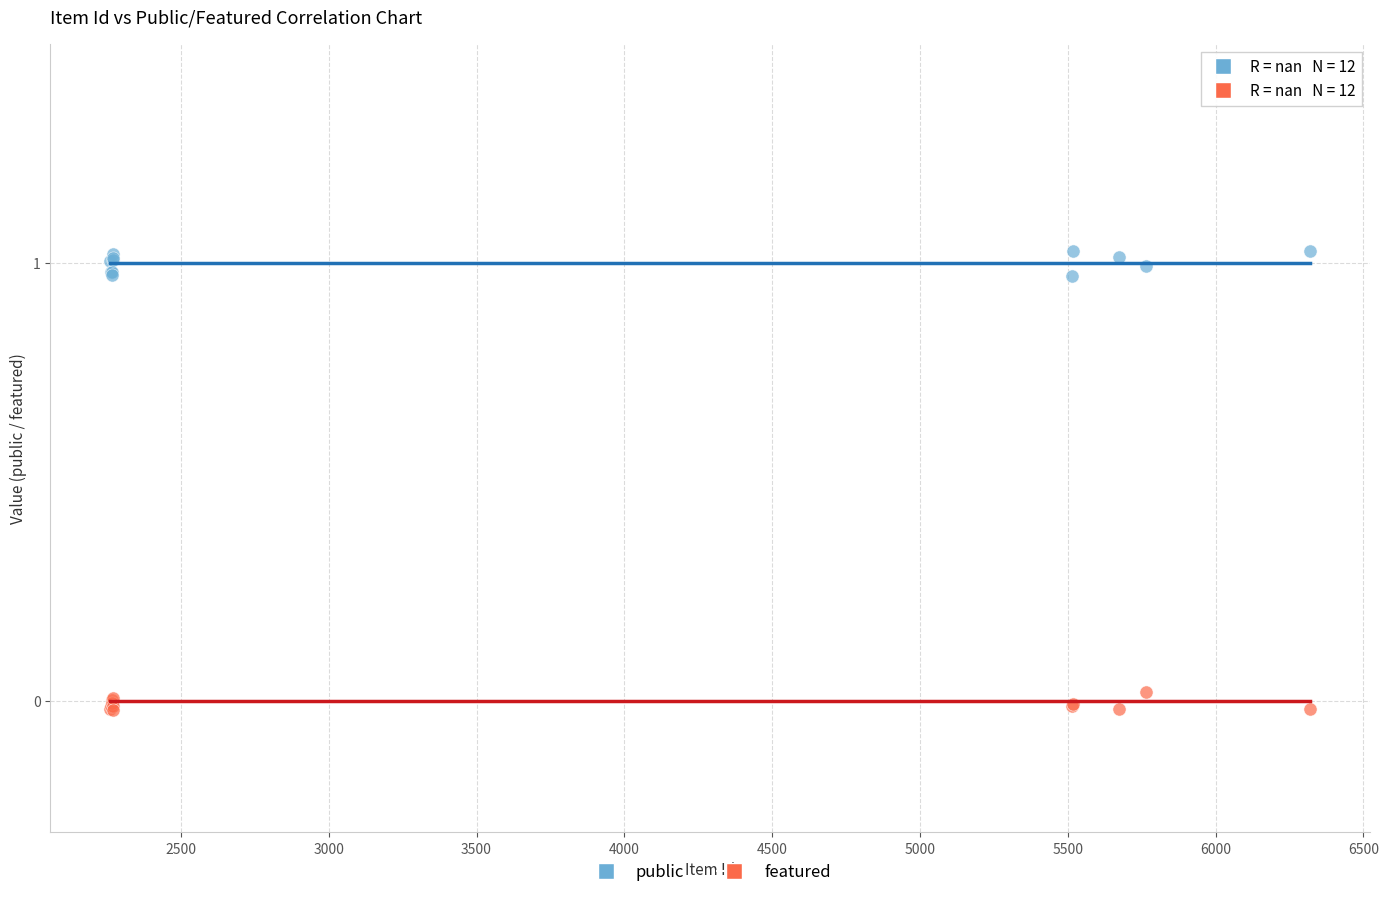

Which series reaches the minimum Y coordinate?

featured